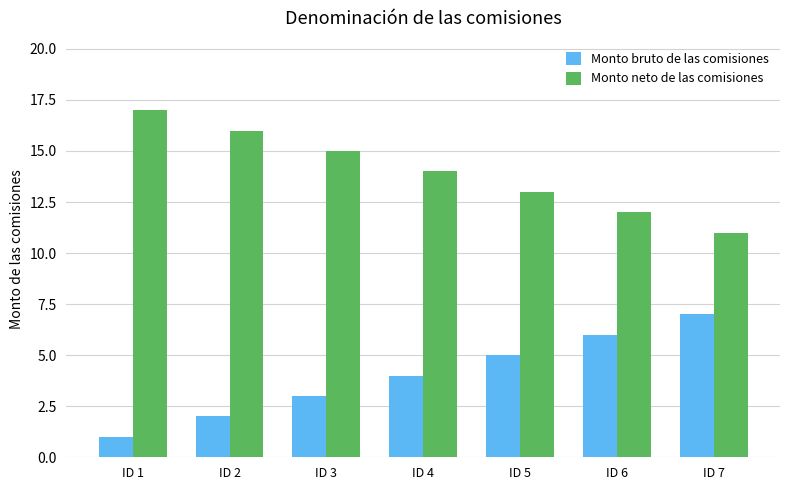

Reading right to left, what are all the values shown in this chart?

Monto bruto de las comisiones: ID 7=7	ID 6=6	ID 5=5	ID 4=4	ID 3=3	ID 2=2	ID 1=1
Monto neto de las comisiones: ID 7=11	ID 6=12	ID 5=13	ID 4=14	ID 3=15	ID 2=16	ID 1=17